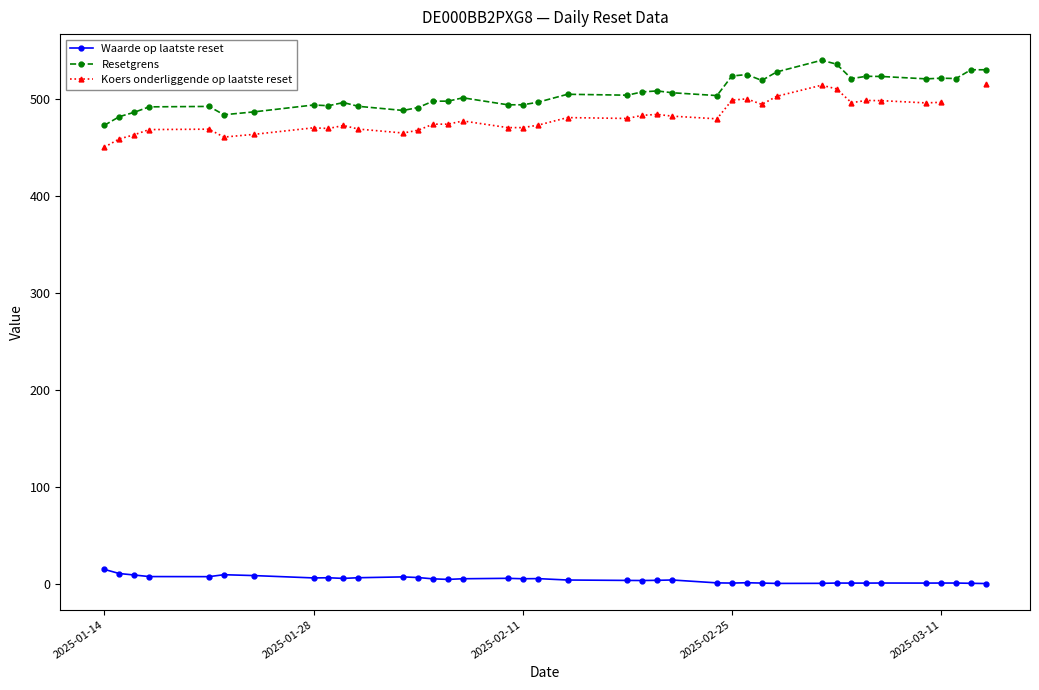

What are all the series names shown in the legend?

Waarde op laatste reset, Resetgrens, Koers onderliggende op laatste reset